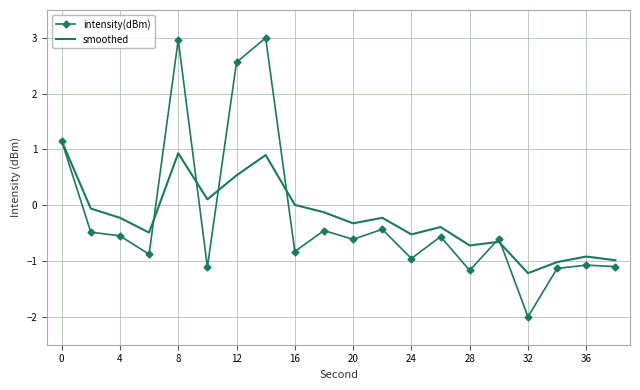

How many values in the intensity(dBm) series exceed 0?

4